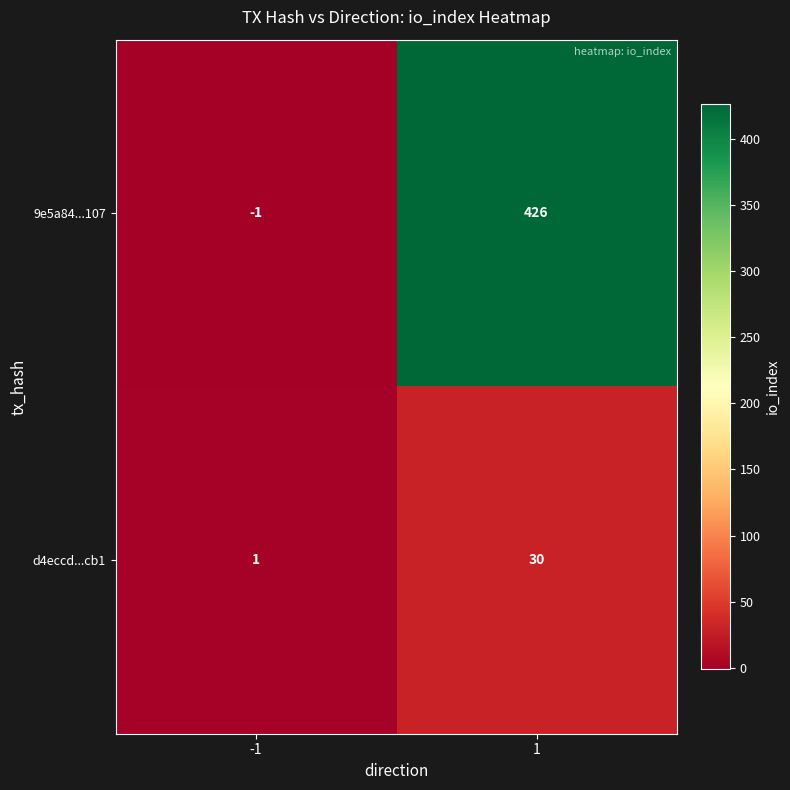

What is the difference between the highest and lowest values at -1?

2